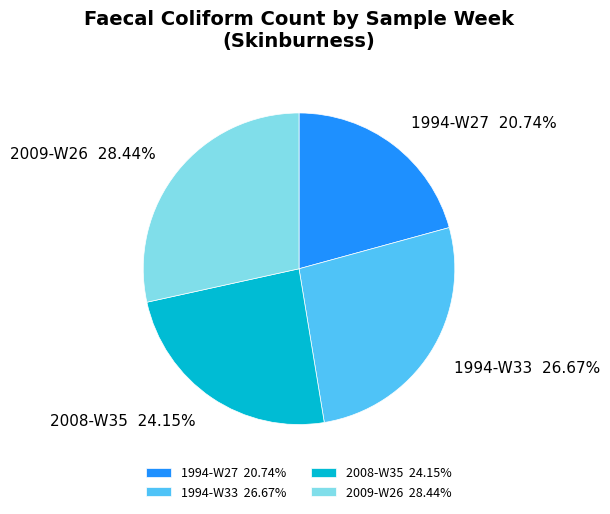

Is 1994-W27 the majority of the pie?

No